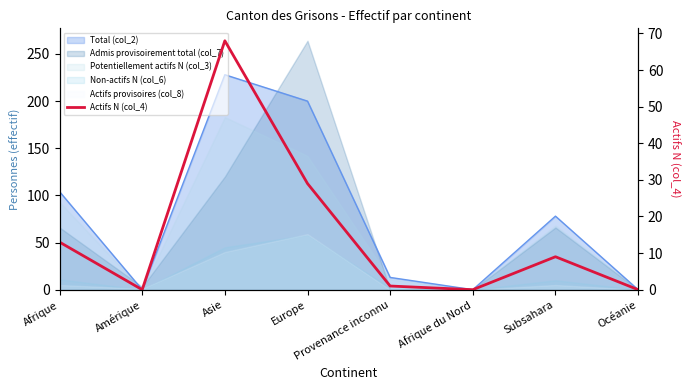

Where does the data first go above 9?

Afrique